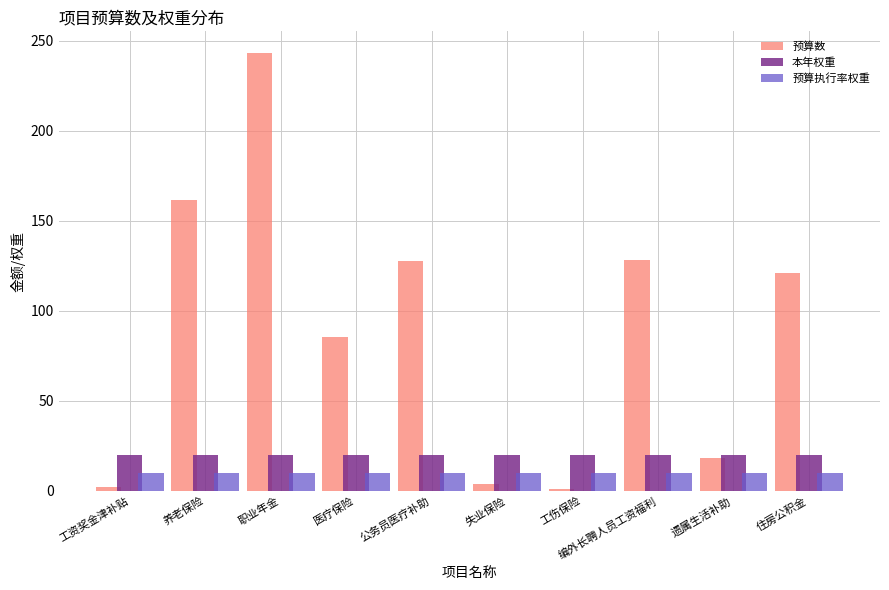

Is it true that 本年权重 equals 20.0 at 工伤保险?

True